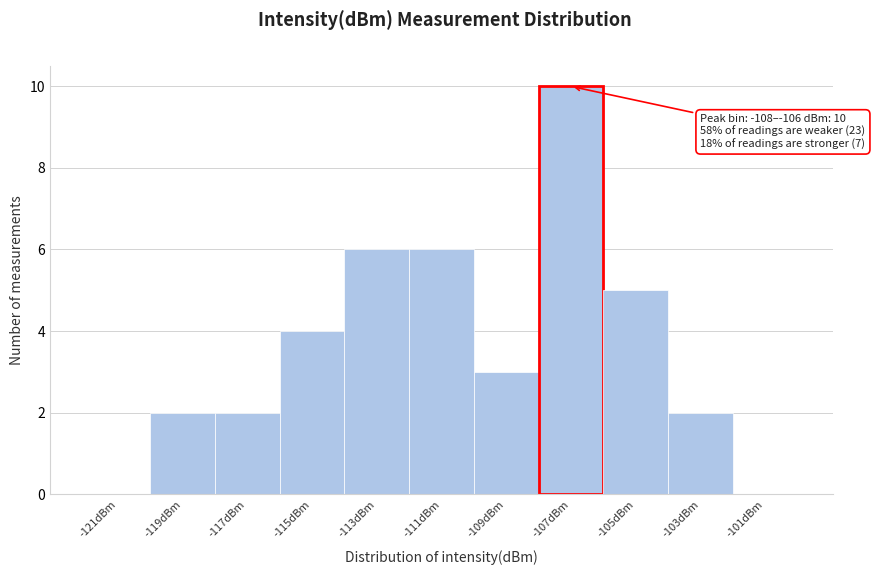

Over which range of the x-axis is the bar tallest?

-108 to -106